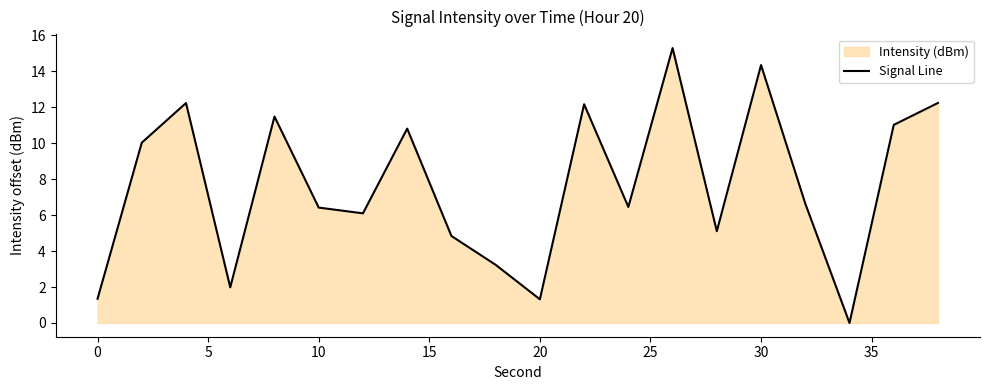

How many points are higher than both their immediate neighbors (excluding endpoints)?

6